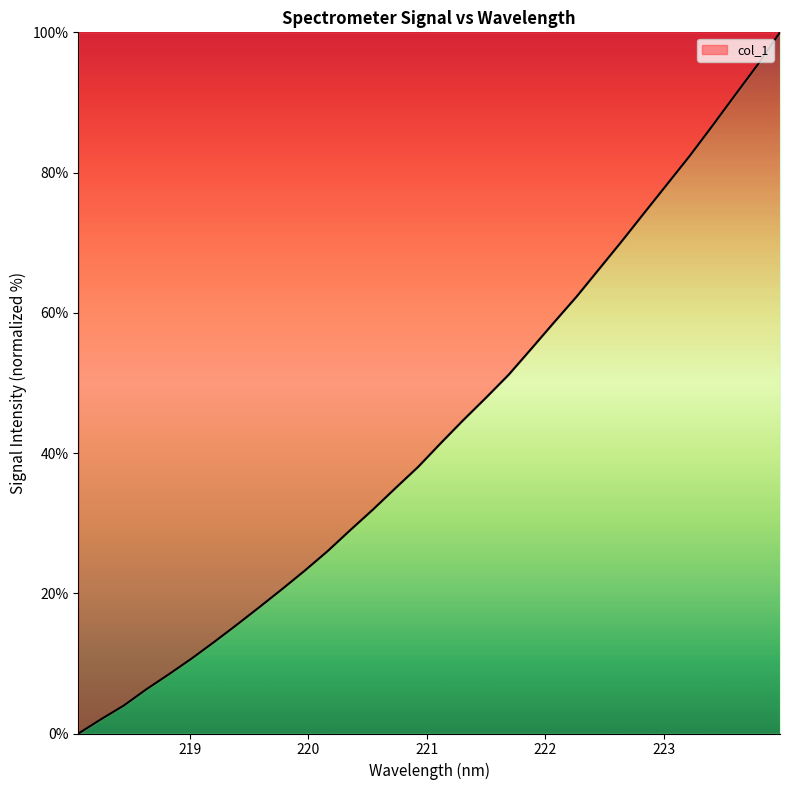

What is the greatest value displayed?

100.0